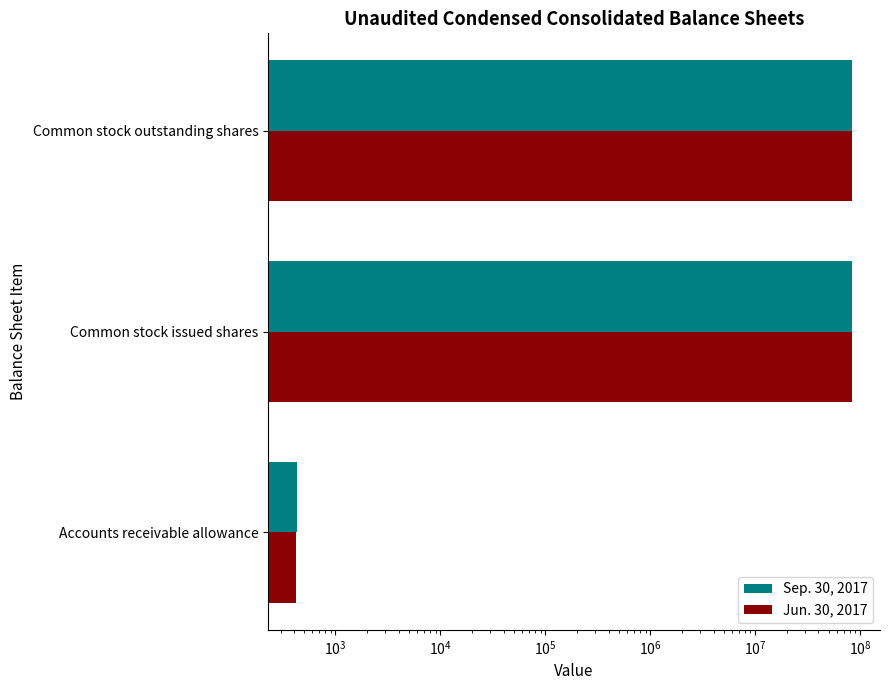

The value of Jun. 30, 2017 at Common stock outstanding shares is 83739804. True or false?

True